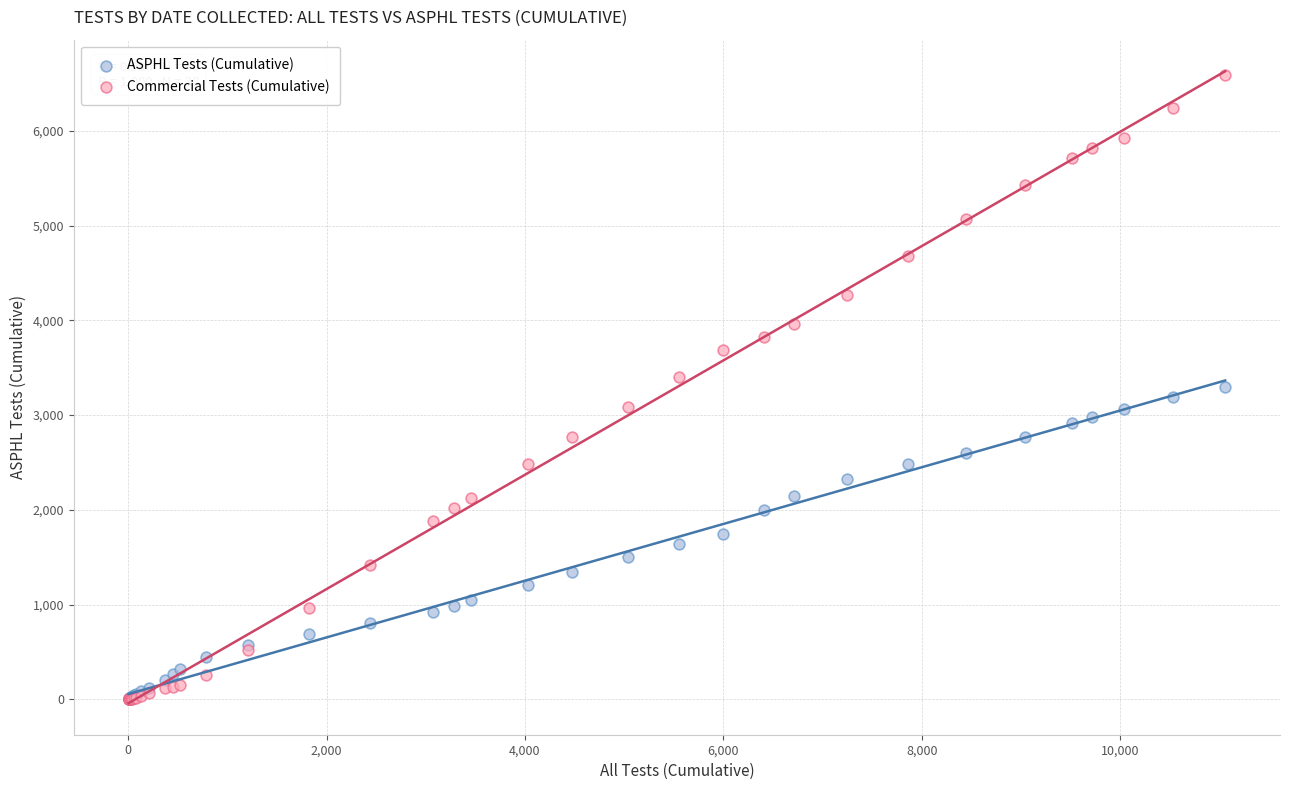

What are all the series names shown in the legend?

ASPHL Tests (Cumulative), Commercial Tests (Cumulative)